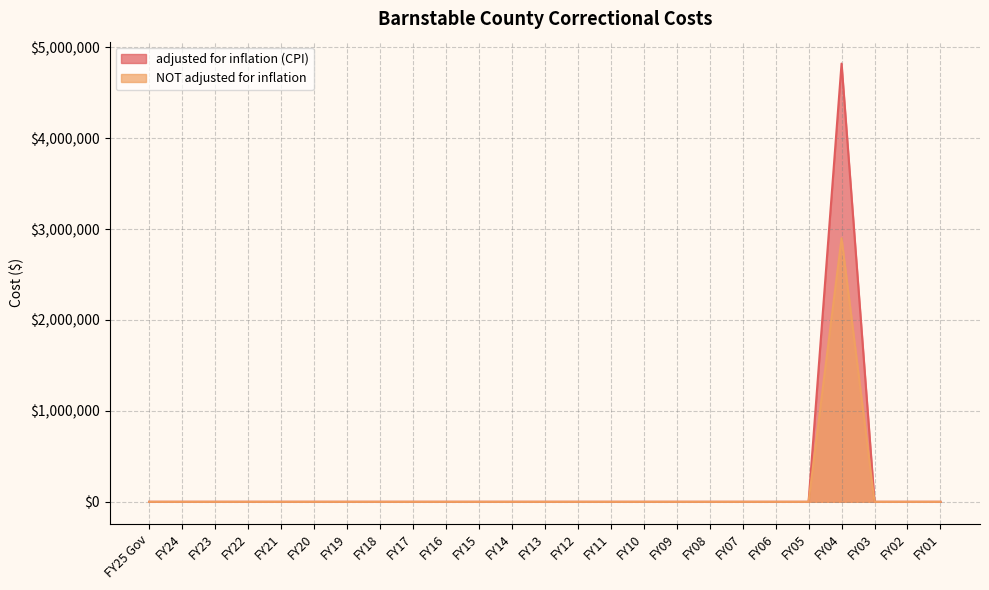

What is the difference between the maximum and minimum values in the NOT adjusted for inflation series?

2900000